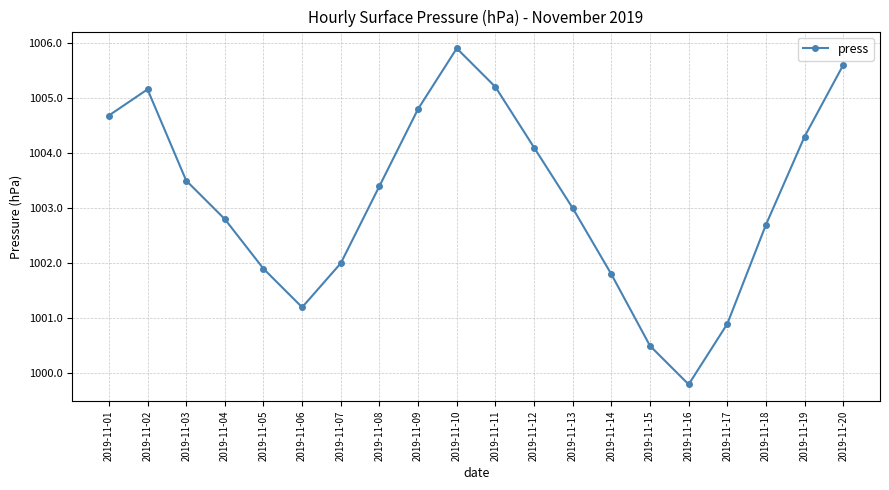

What is the minimum value shown in the chart?

999.8